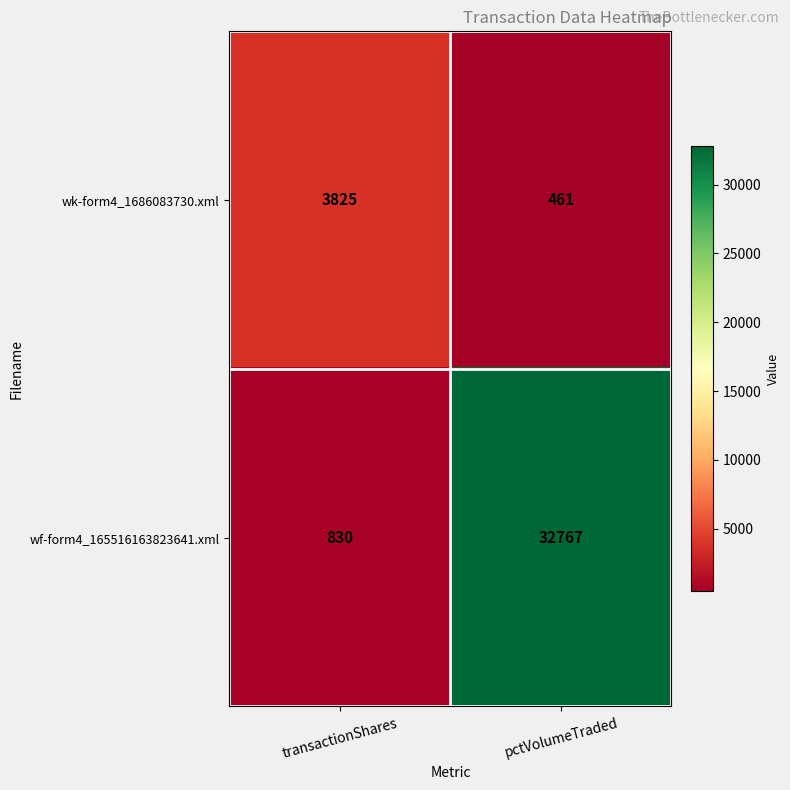

Which category has the highest value in the wk-form4_1686083730.xml series?

transactionShares